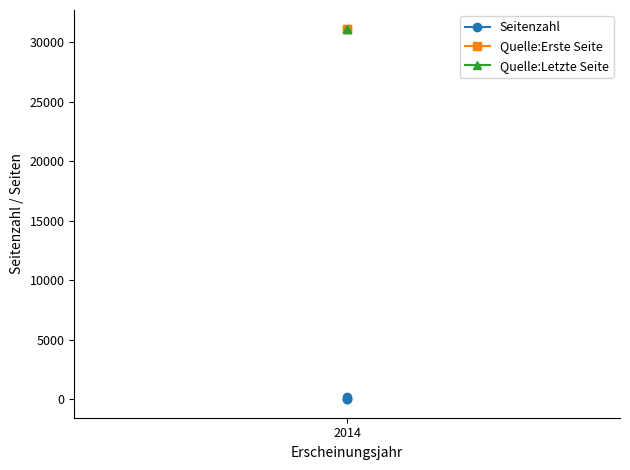

The value of Quelle:Erste Seite at 2014 is 31123.0. True or false?

True